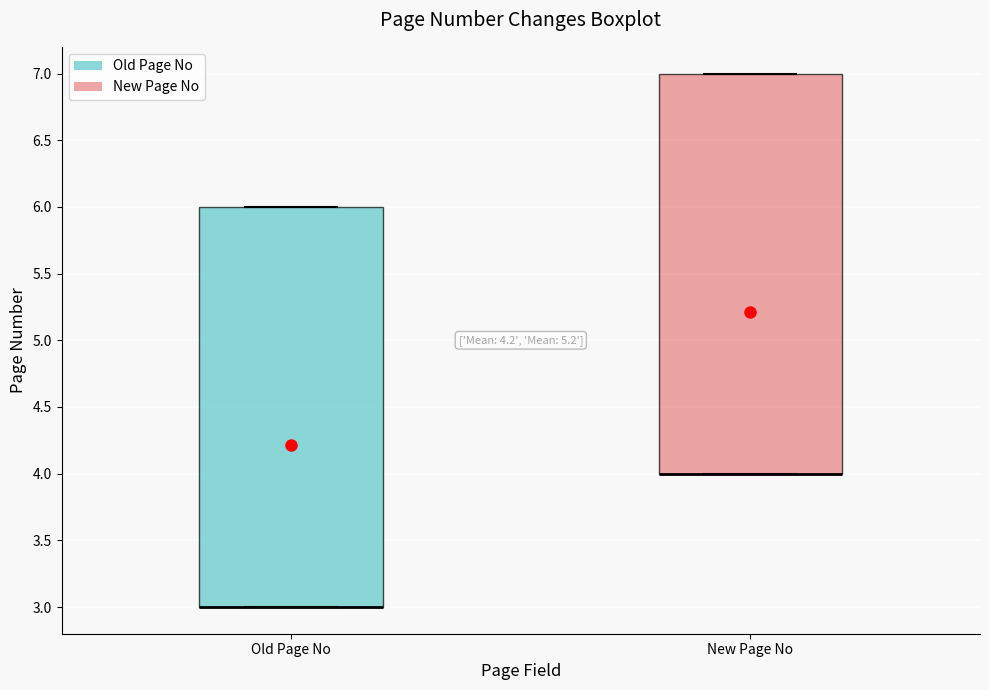

Reading left to right, read every box against the y-axis: the position of its median line, the range the box covers, and the ends of its whiskers. The values are not printed on the chart, so give them approximately, as read against the axis.

Old Page No: median 3 (drawn on the box's lower edge), box 3 to 6, whiskers 3 to 6
New Page No: median 4 (drawn on the box's lower edge), box 4 to 7, whiskers 4 to 7